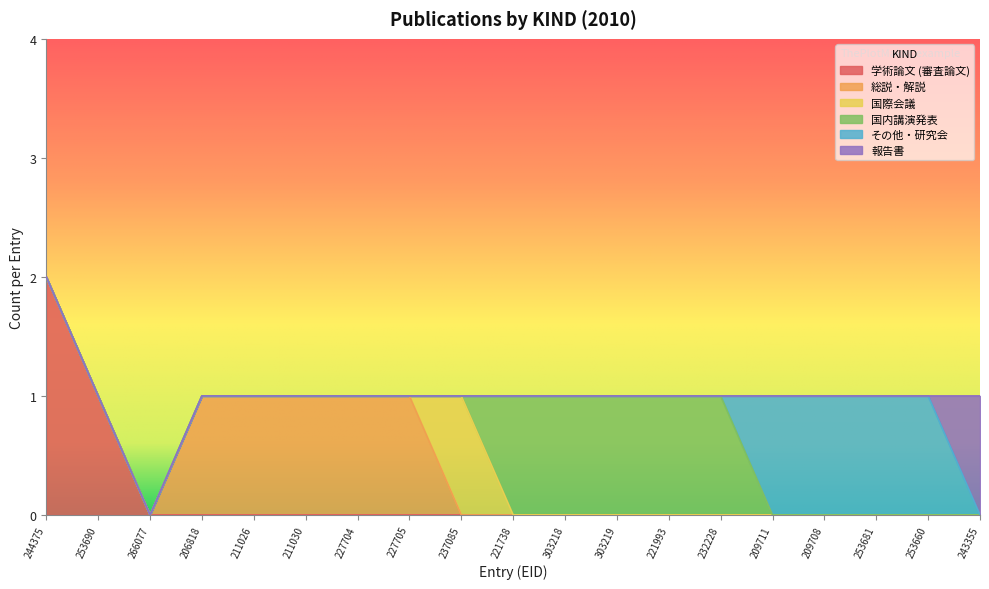

Which series has the largest total across all categories?

総説・解説